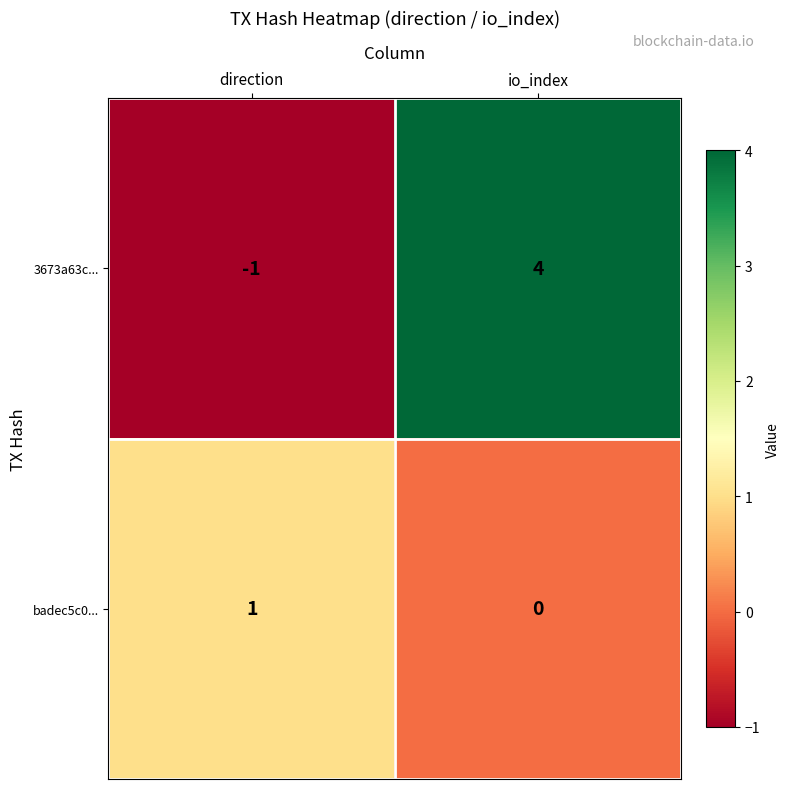

Rank the series at direction from highest to lowest value.

badec5c0..., 3673a63c...